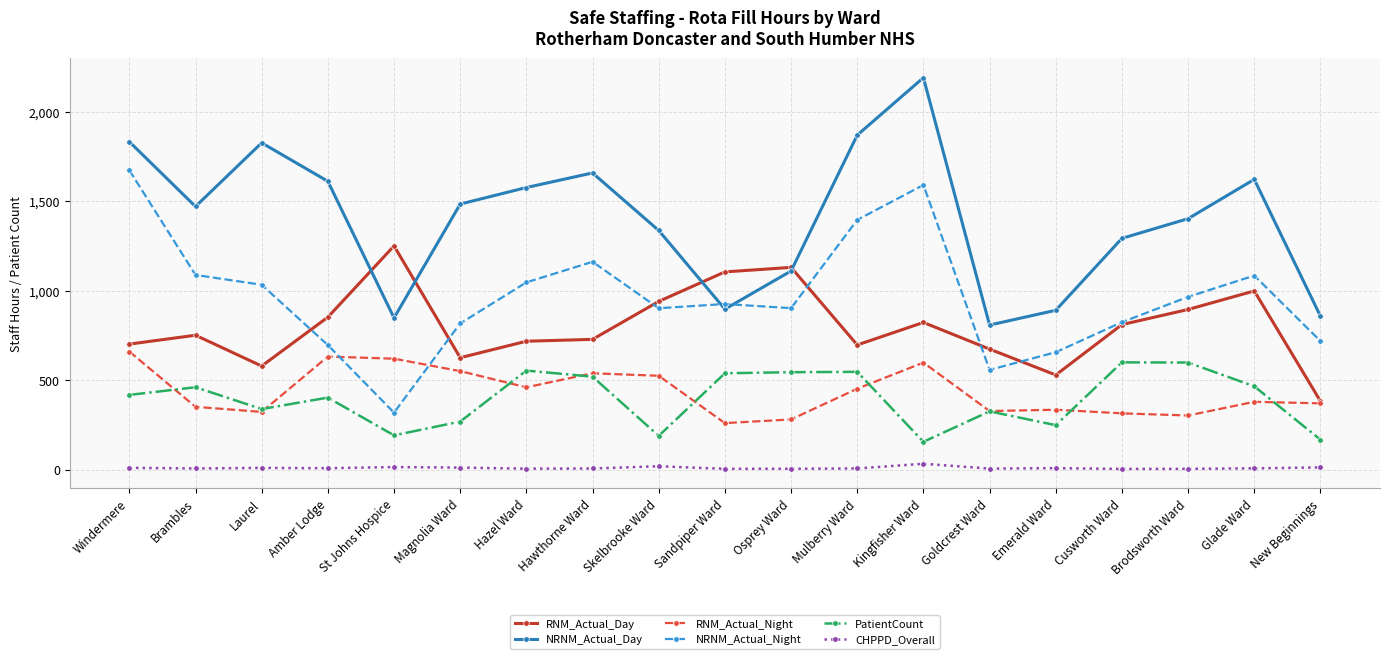

What is the difference between the second highest and minimum values in the RNM_Actual_Night series?

371.9